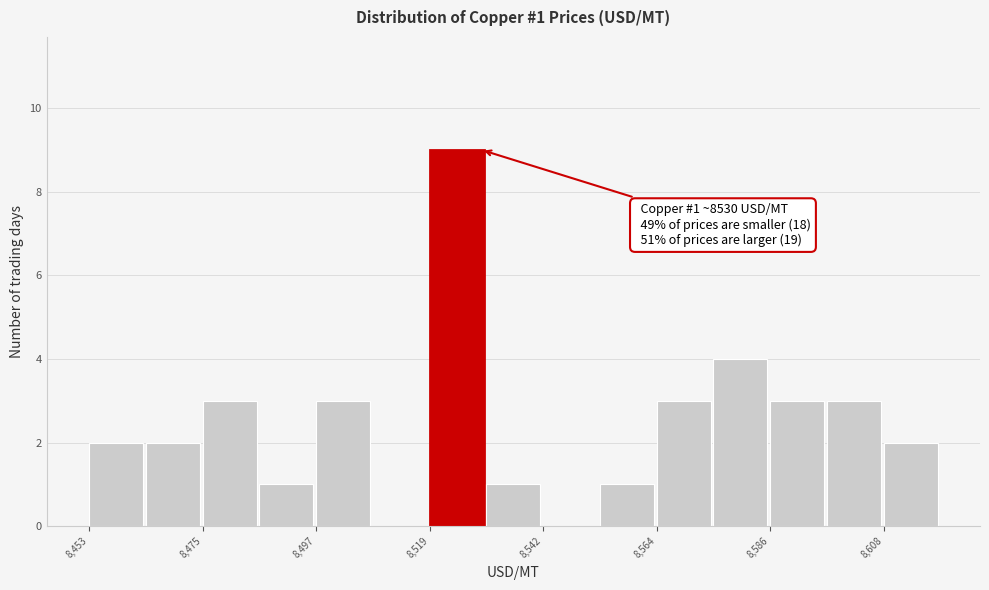

Around what value on the x-axis is the tallest bar? Give the approximate position of its centre, as read against the axis.

8525